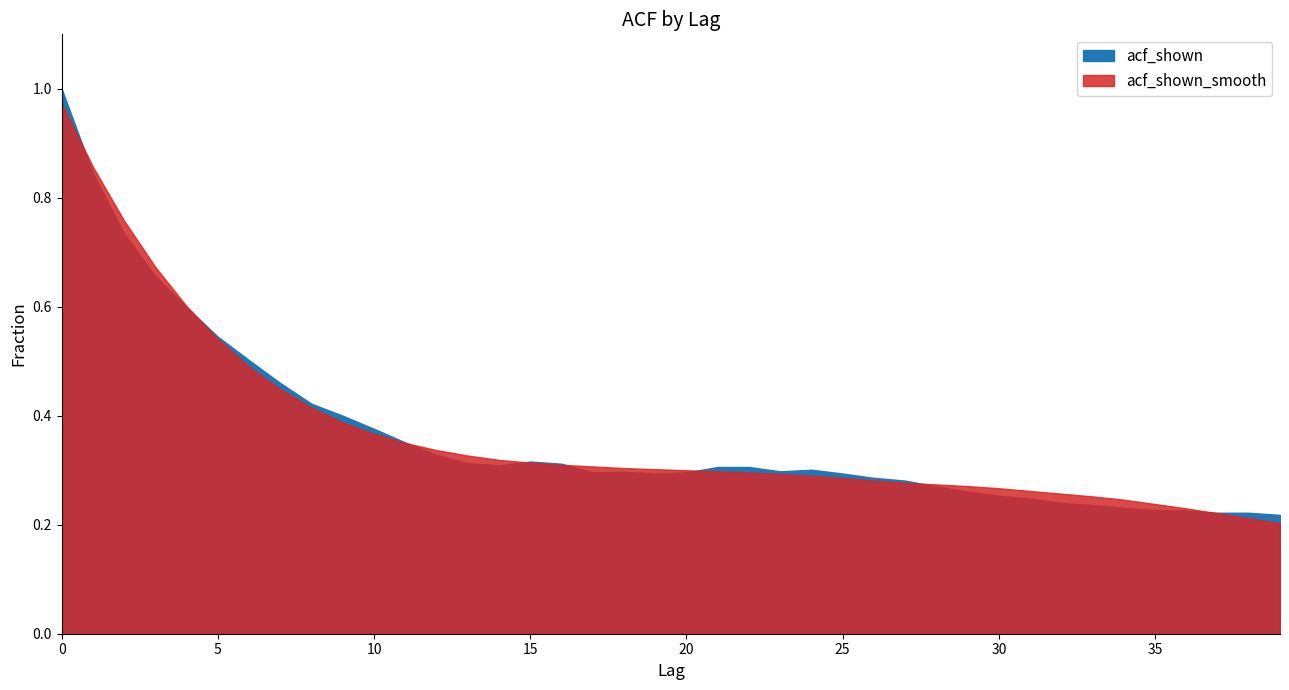

Which series has the largest range (max minus min)?

acf_shown